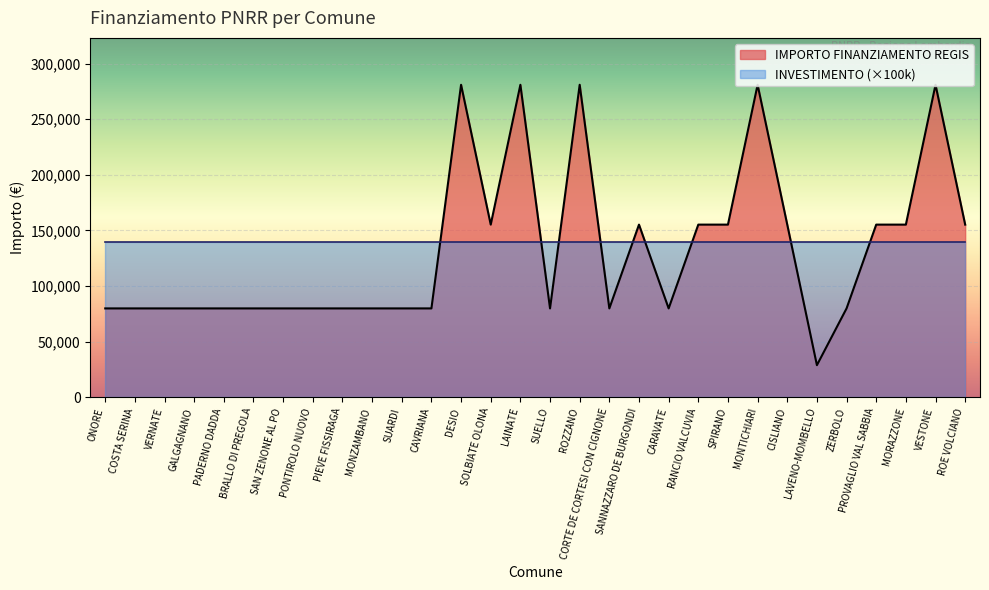

List the labels in order of value, largest first.

DESIO, LAINATE, ROZZANO, MONTICHIARI, VESTONE, SOLBIATE OLONA, SANNAZZARO DE BURGONDI, RANCIO VALCUVIA, SPIRANO, CISLIANO, PROVAGLIO VAL SABBIA, MORAZZONE, ROE VOLCIANO, ONORE, COSTA SERINA, VERNATE, GALGAGNANO, PADERNO DADDA, BRALLO DI PREGOLA, SAN ZENONE AL PO, PONTIROLO NUOVO, PIEVE FISSIRAGA, MONZAMBANO, SUARDI, CAVRIANA, SUELLO, CORTE DE CORTESI CON CIGNONE, CARAVATE, ZERBOLO, LAVENO-MOMBELLO